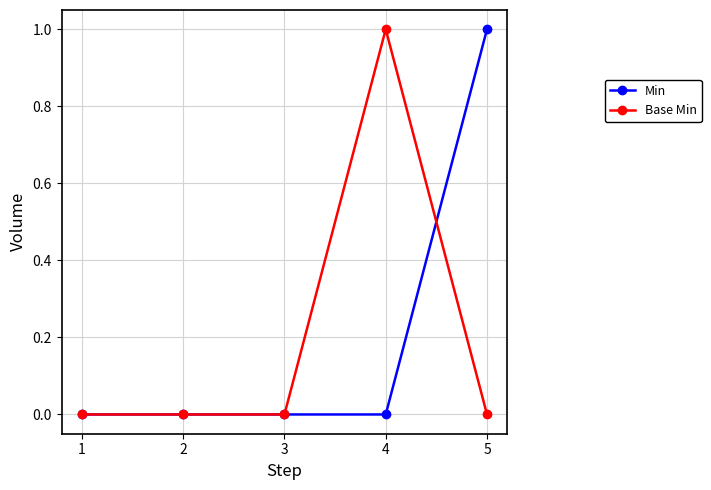

What are all the series names shown in the legend?

Min, Base Min